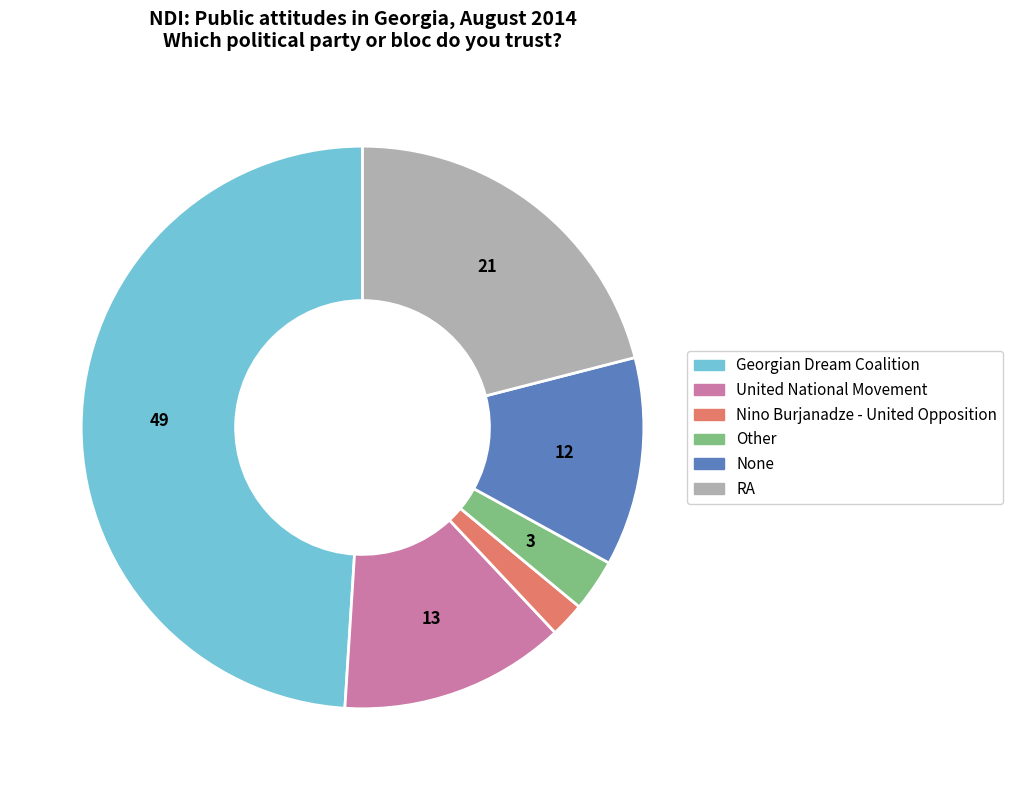

Which category has the smallest portion of the pie?

Nino Burjanadze - United Opposition